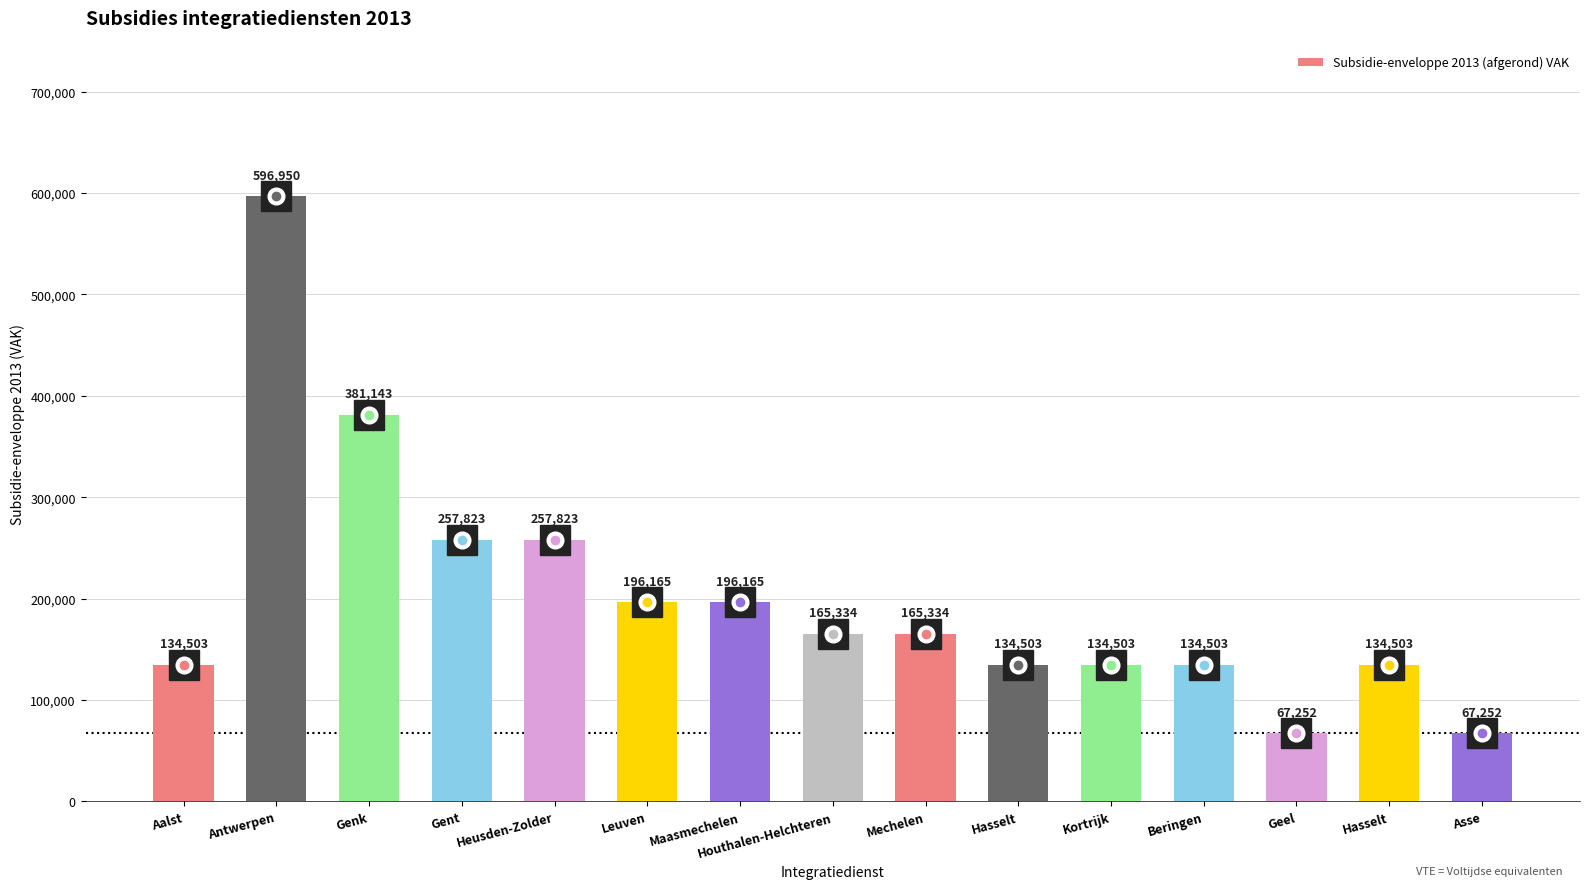

Count the number of categories in the chart.

15